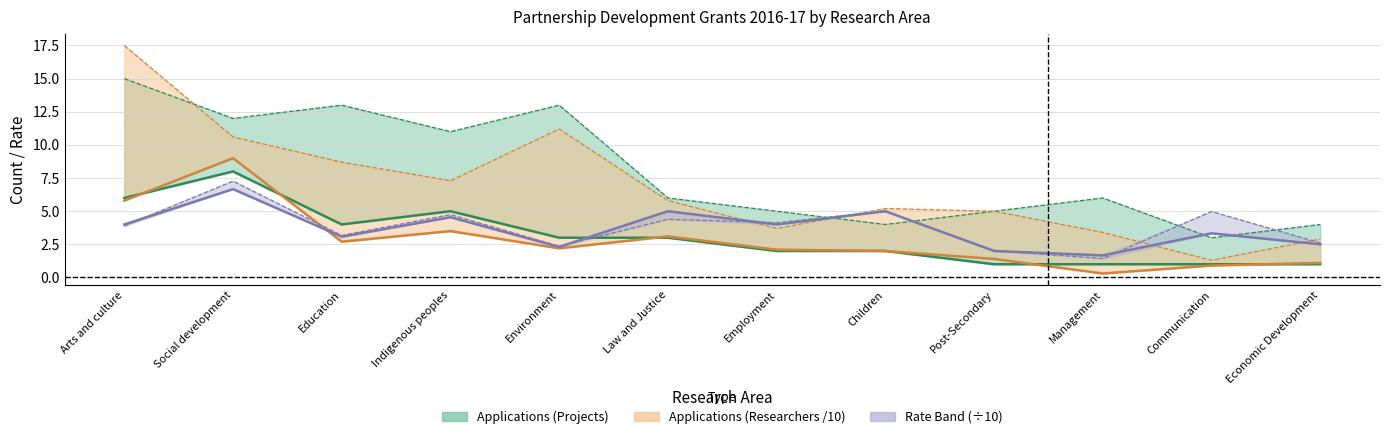

What is the sum of all Awards – Researchers /10 values?

34.1